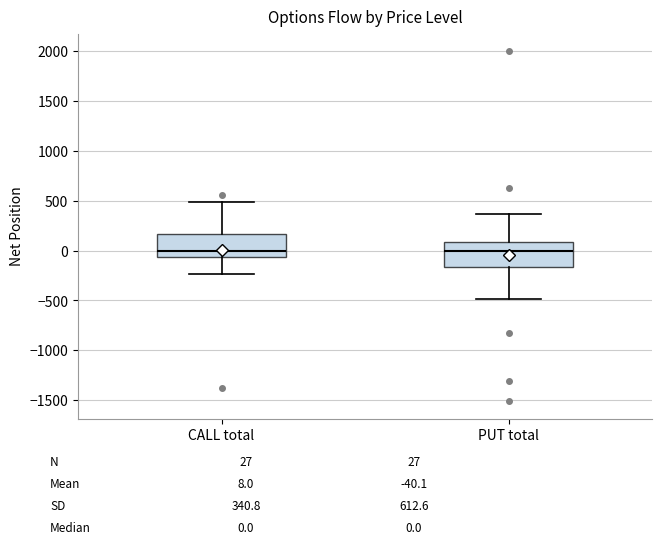

Reading left to right, read every box against the y-axis: the position of its median line, the range the box covers, and the ends of its whiskers. The values are not printed on the chart, so give them approximately, as read against the axis.

CALL total: median 0, box -50 to 150, whiskers -250 to 500
PUT total: median 0, box -150 to 100, whiskers -500 to 350